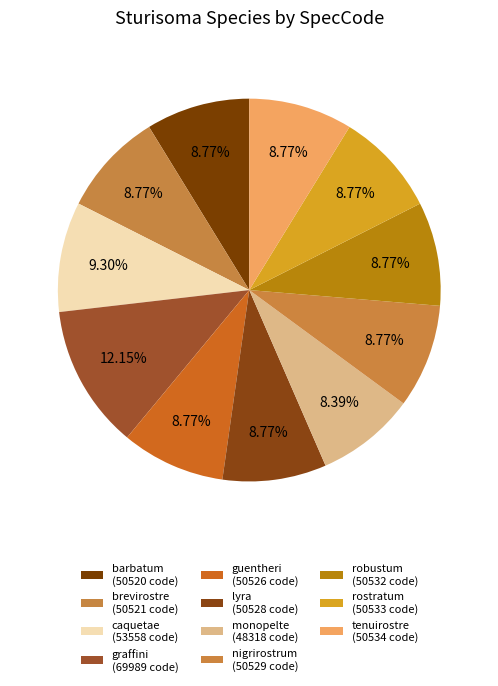

Between graffini and robustum, which is larger?

graffini